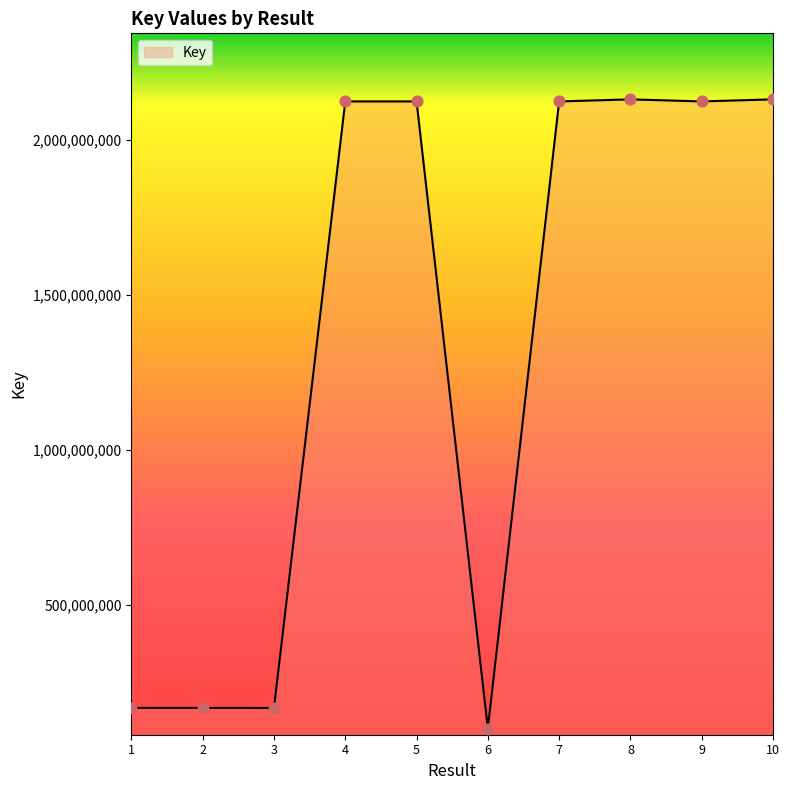

What is the ratio of the value at 9 to the value at 8?

1.0